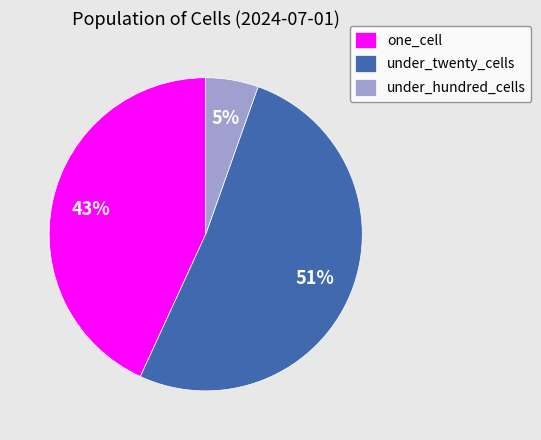

To the nearest percent, what portion does under_hundred_cells represent?

5%